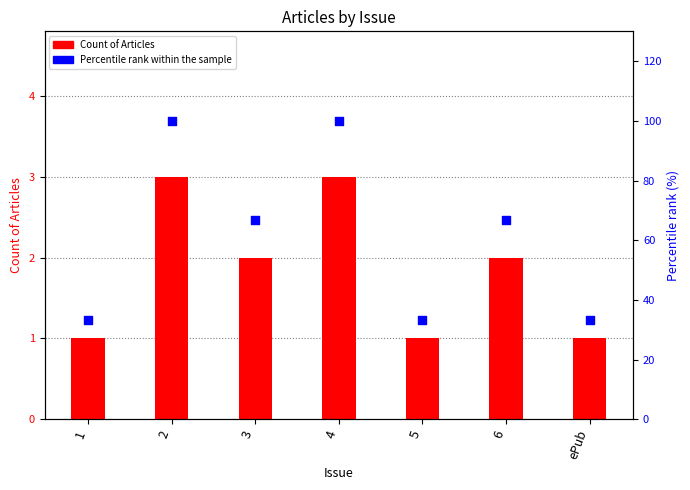

Is the value of Percentile rank within the sample at 3 greater than the value of Count of Articles at ePub?

Yes